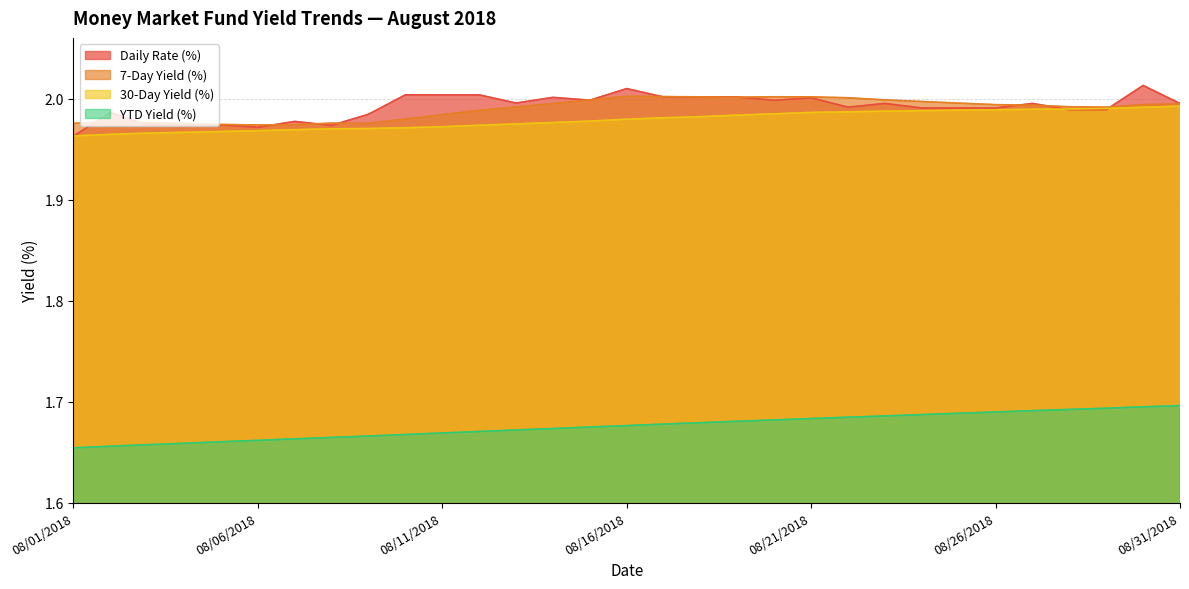

The value of 7-Day Yield (%) at 08/14/2018 is 2.0. True or false?

True